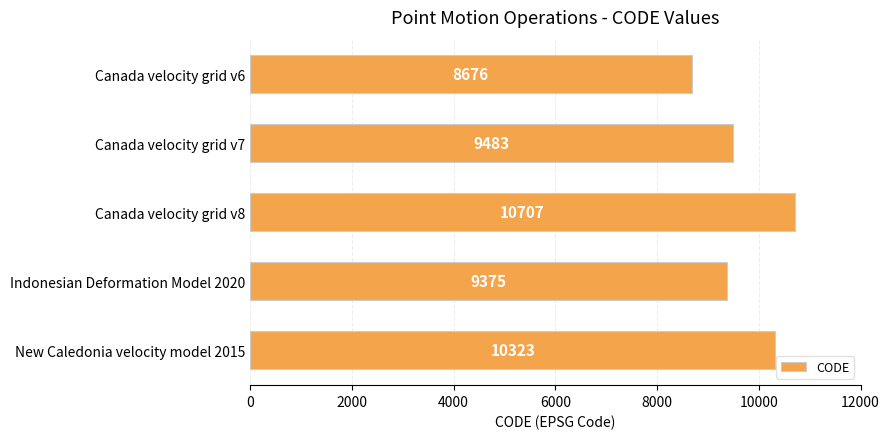

Does the chart contain stacked bars?

No